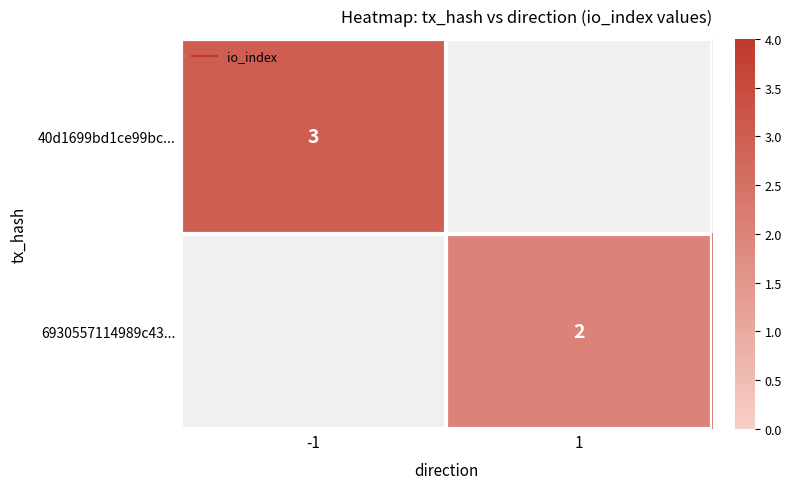

What is the greatest value displayed?

3.0